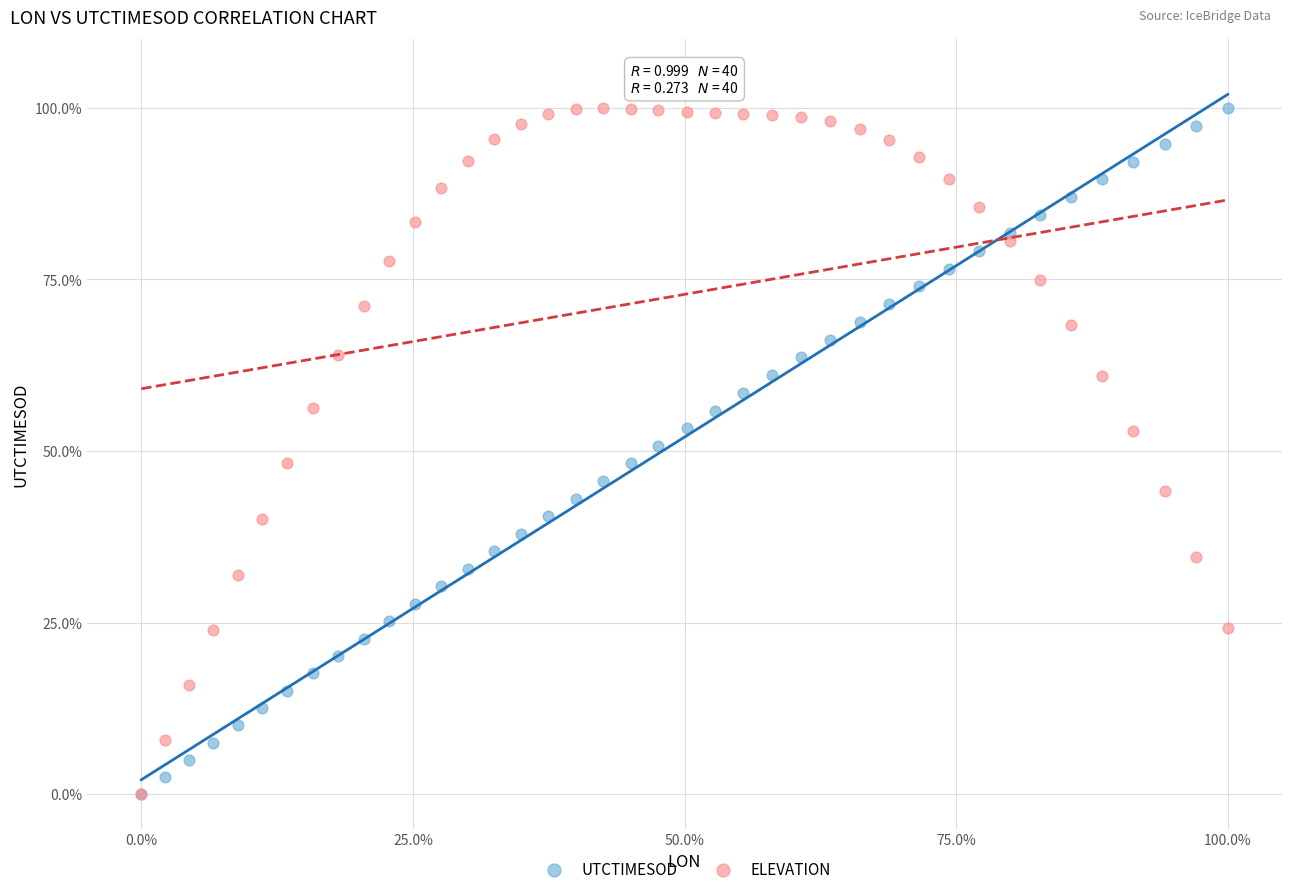

What are all the series names shown in the legend?

UTCTIMESOD, ELEVATION